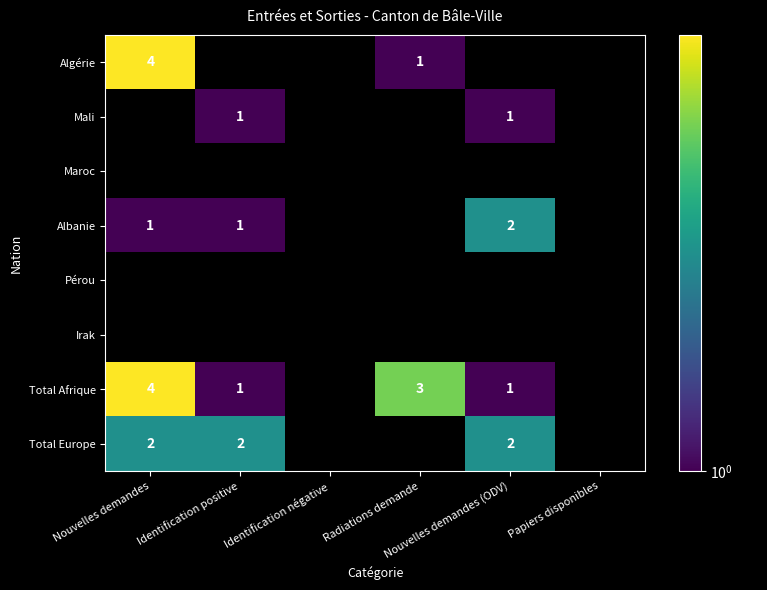

At how many categories does at least one series exceed 2?

2